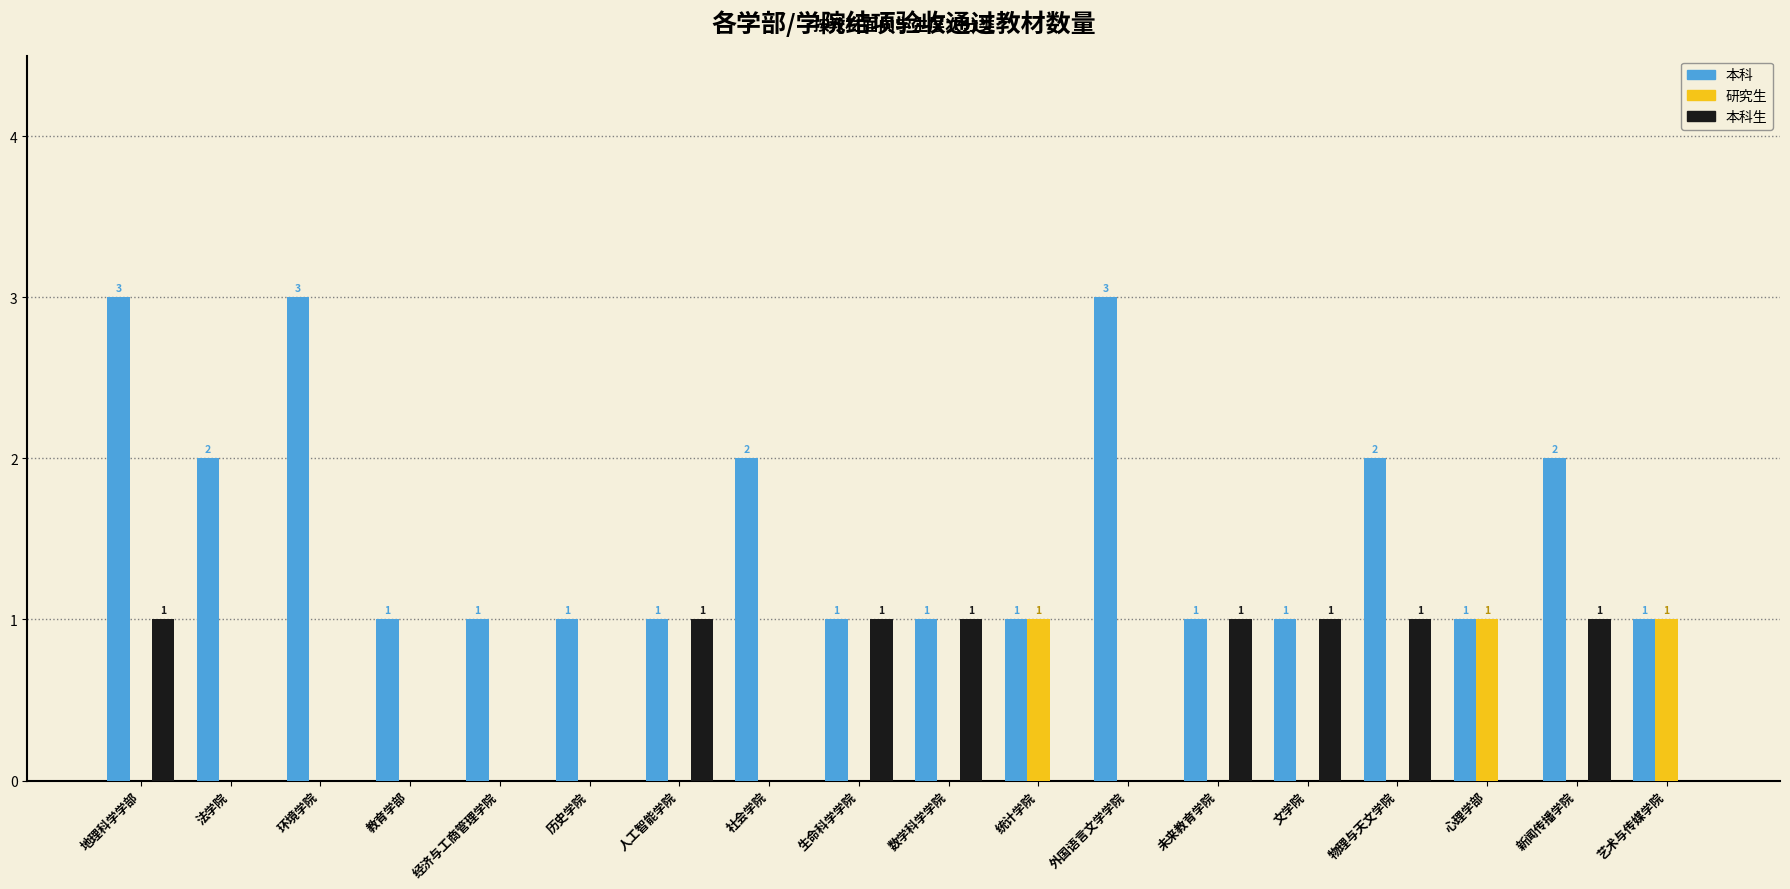

Reading right to left, what are all the values shown in this chart?

本科: 1	2	1	2	1	1	3	1	1	1	2	1	1	1	1	3	2	3
研究生: 1	0	1	0	0	0	0	1	0	0	0	0	0	0	0	0	0	0
本科生: 0	1	0	1	1	1	0	0	1	1	0	1	0	0	0	0	0	1